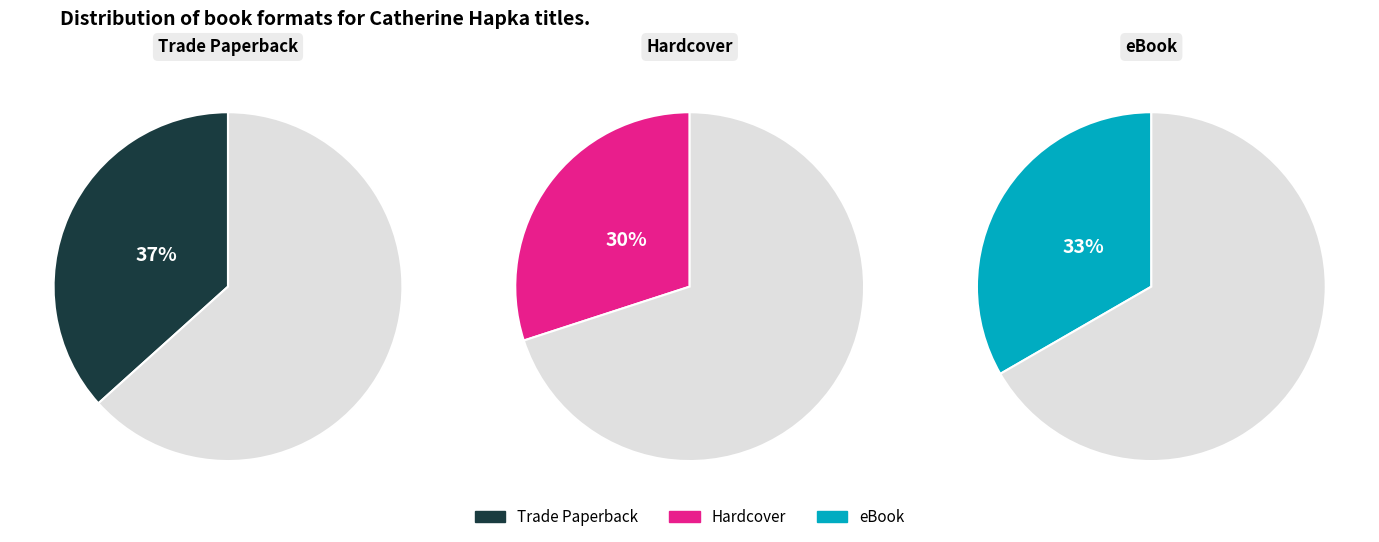

What portion of the pie excludes Hardcover?

70.0%